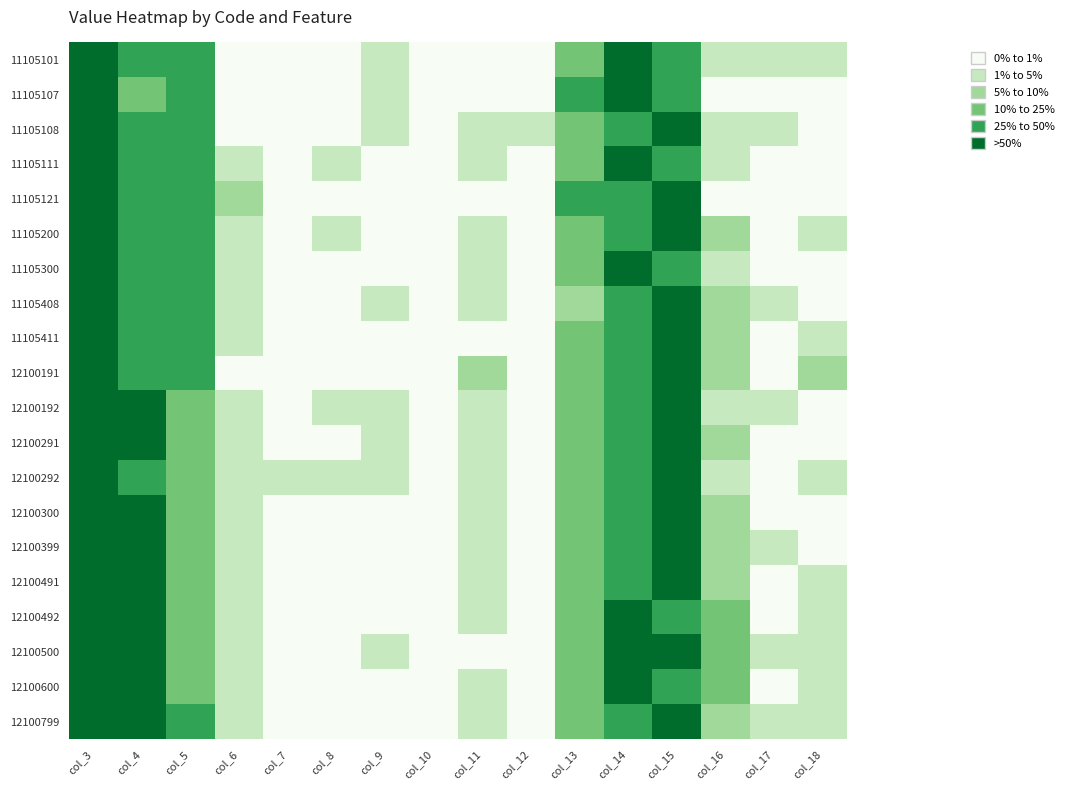

What is the difference between the highest and lowest values at col_7?

1.6